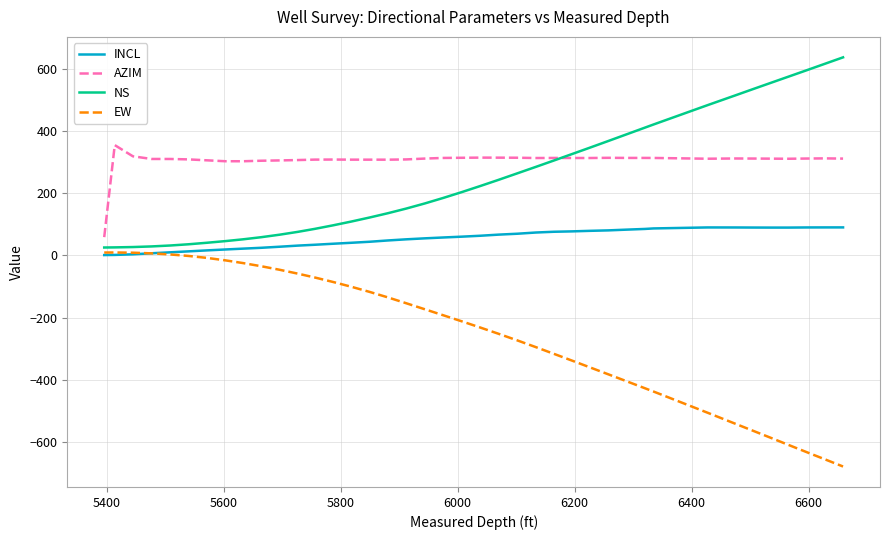

What is the smallest value displayed?

-679.4